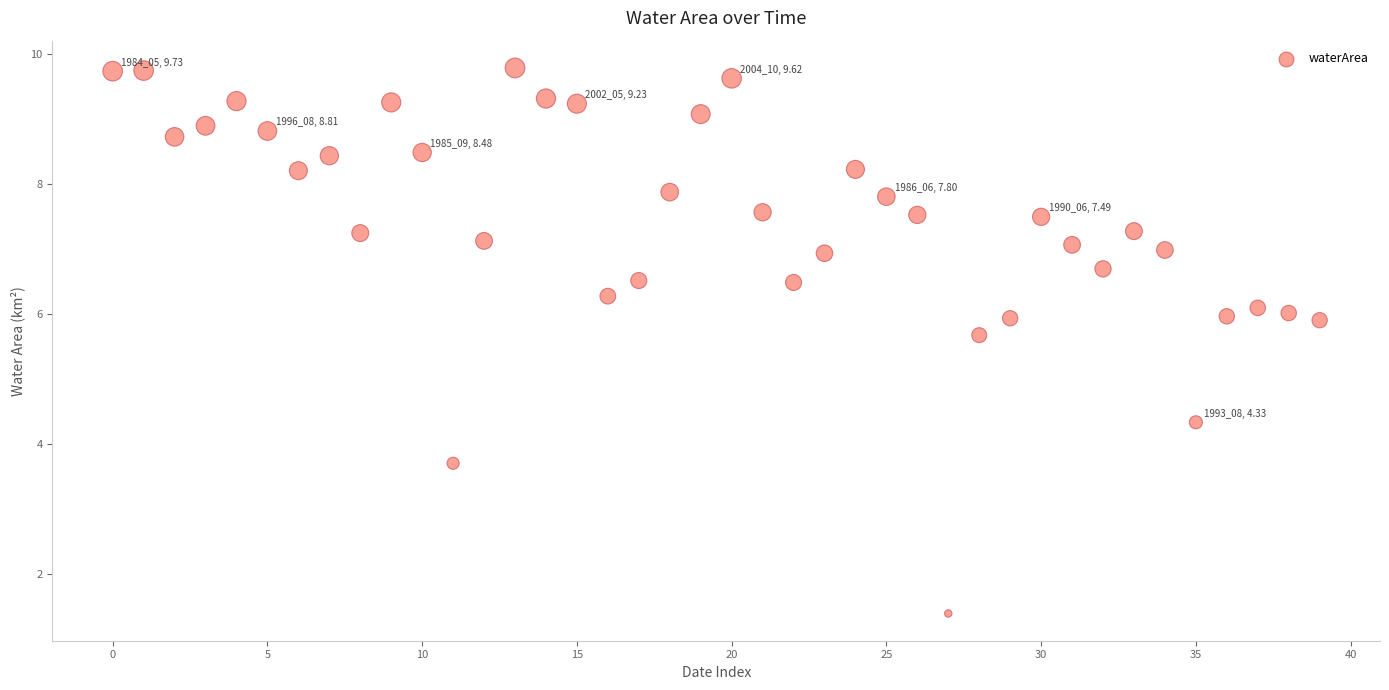

What is the range of Y values (max minus min)?

8.4